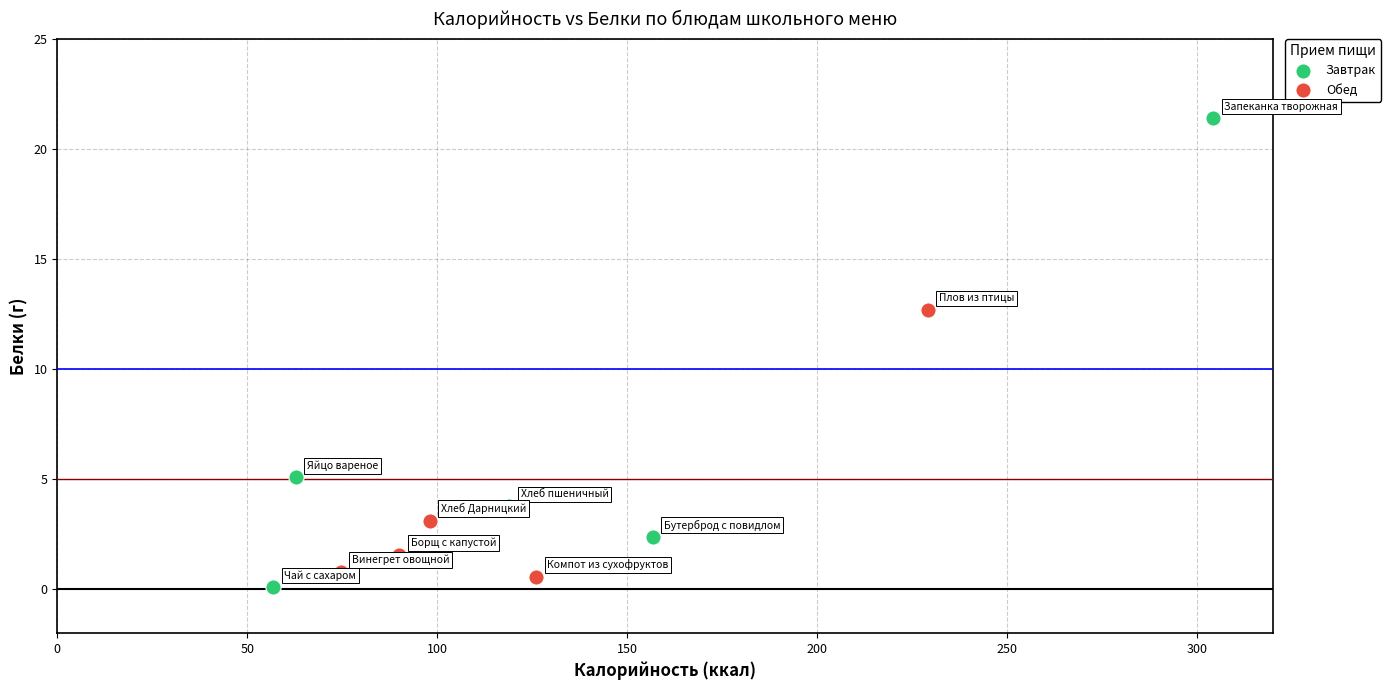

Which series contains the lowest Y value?

Завтрак